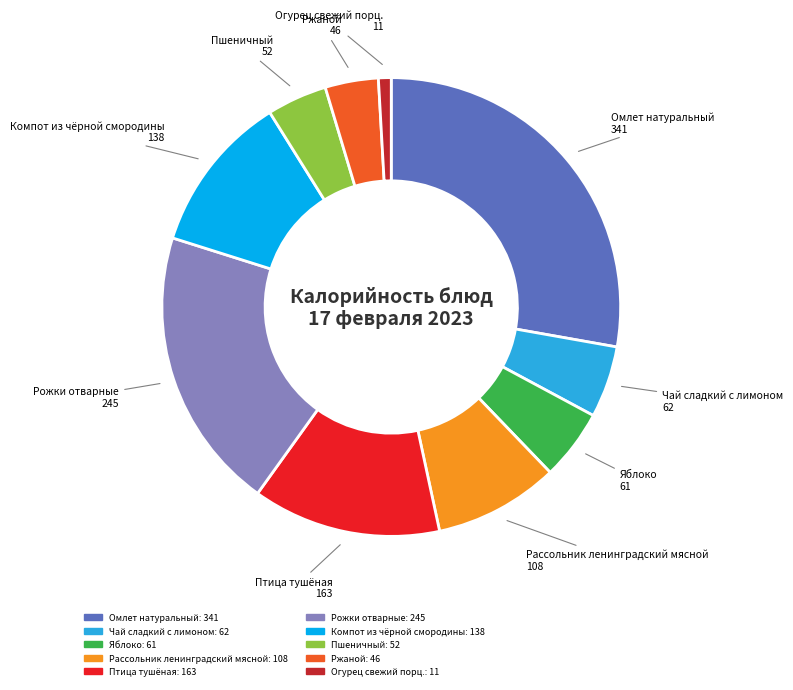

Does any single category account for the majority?

No